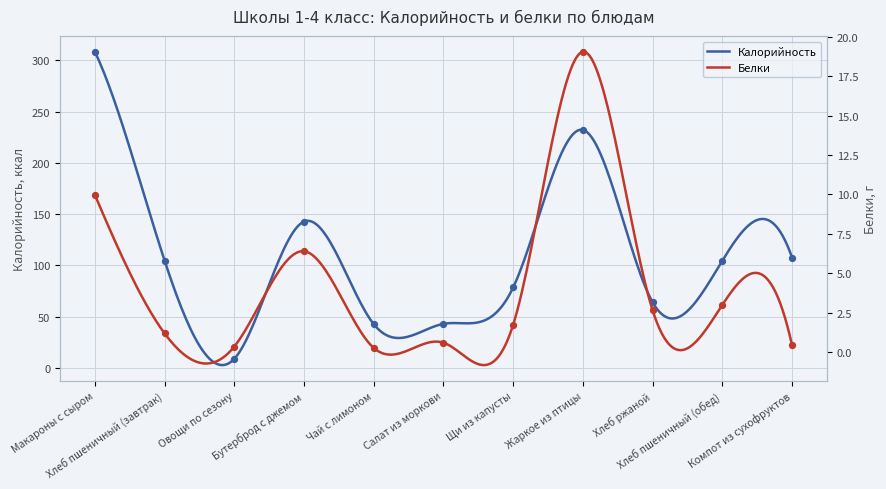

Which series has the widest spread of Y values?

Калорийность